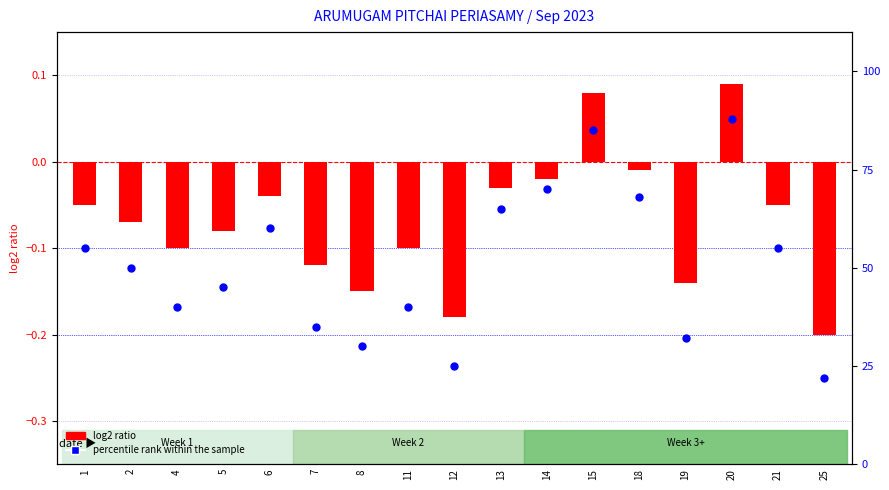

At how many categories does at least one series exceed 59?

6